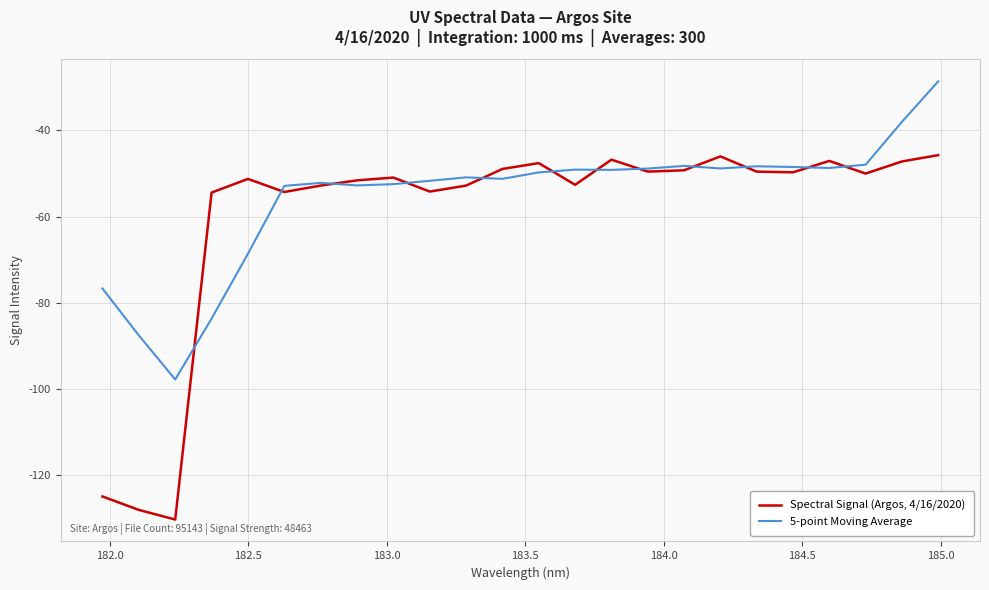

Rank the series by their average value, from highest to lowest.

5-point Moving Average, Spectral Signal (Argos, 4/16/2020)